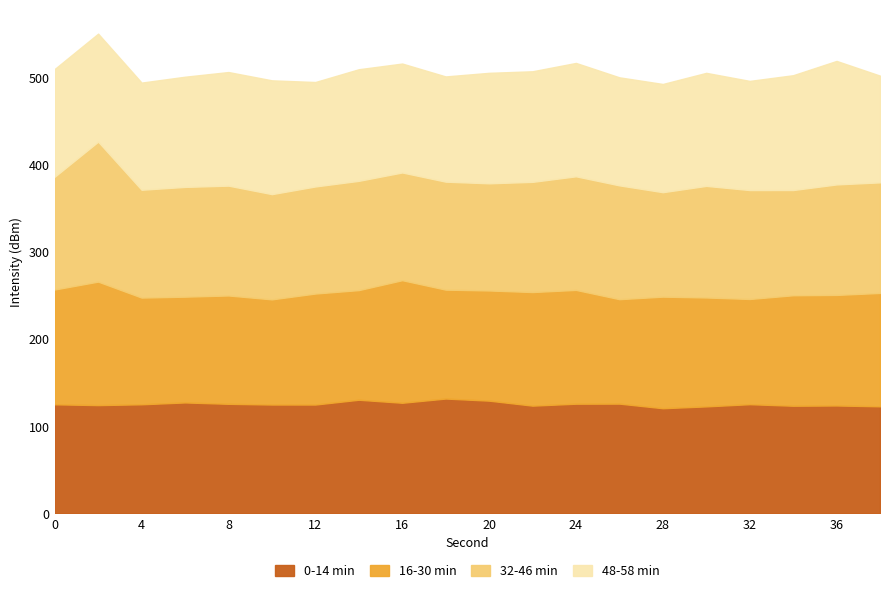

True or false: 0-14 min has a value of 49.3 at 24.

False